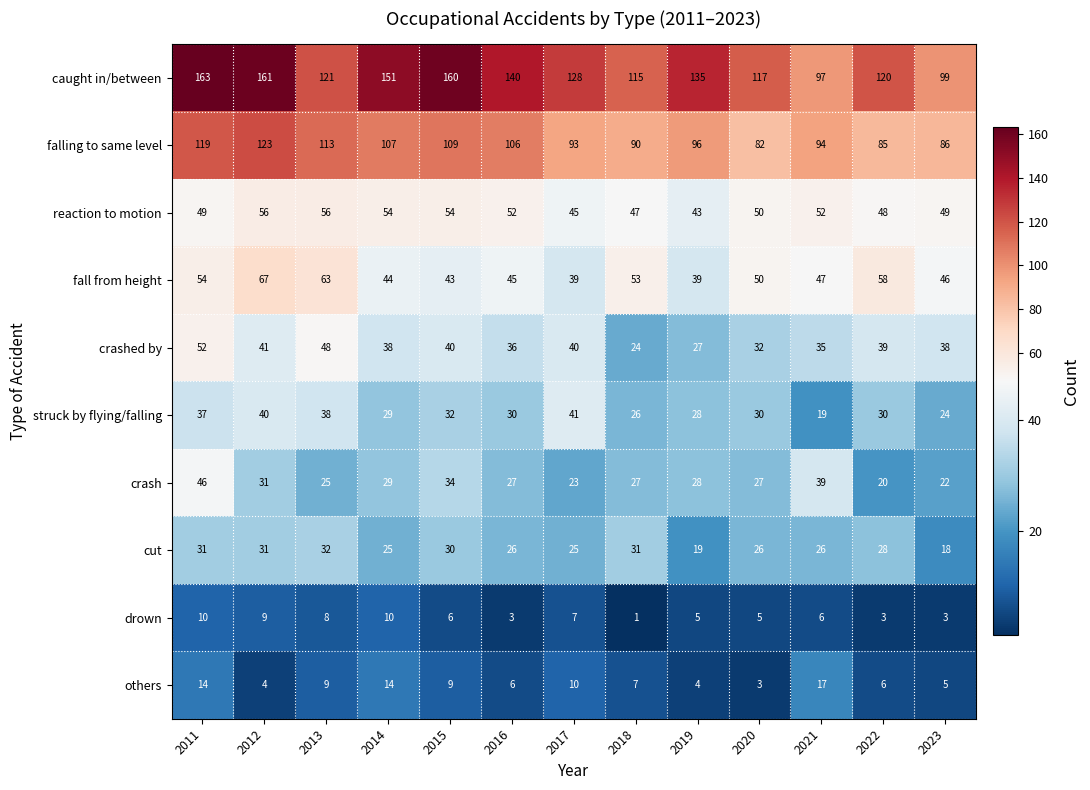

The value of caught in/between at 2022 is 80. True or false?

False